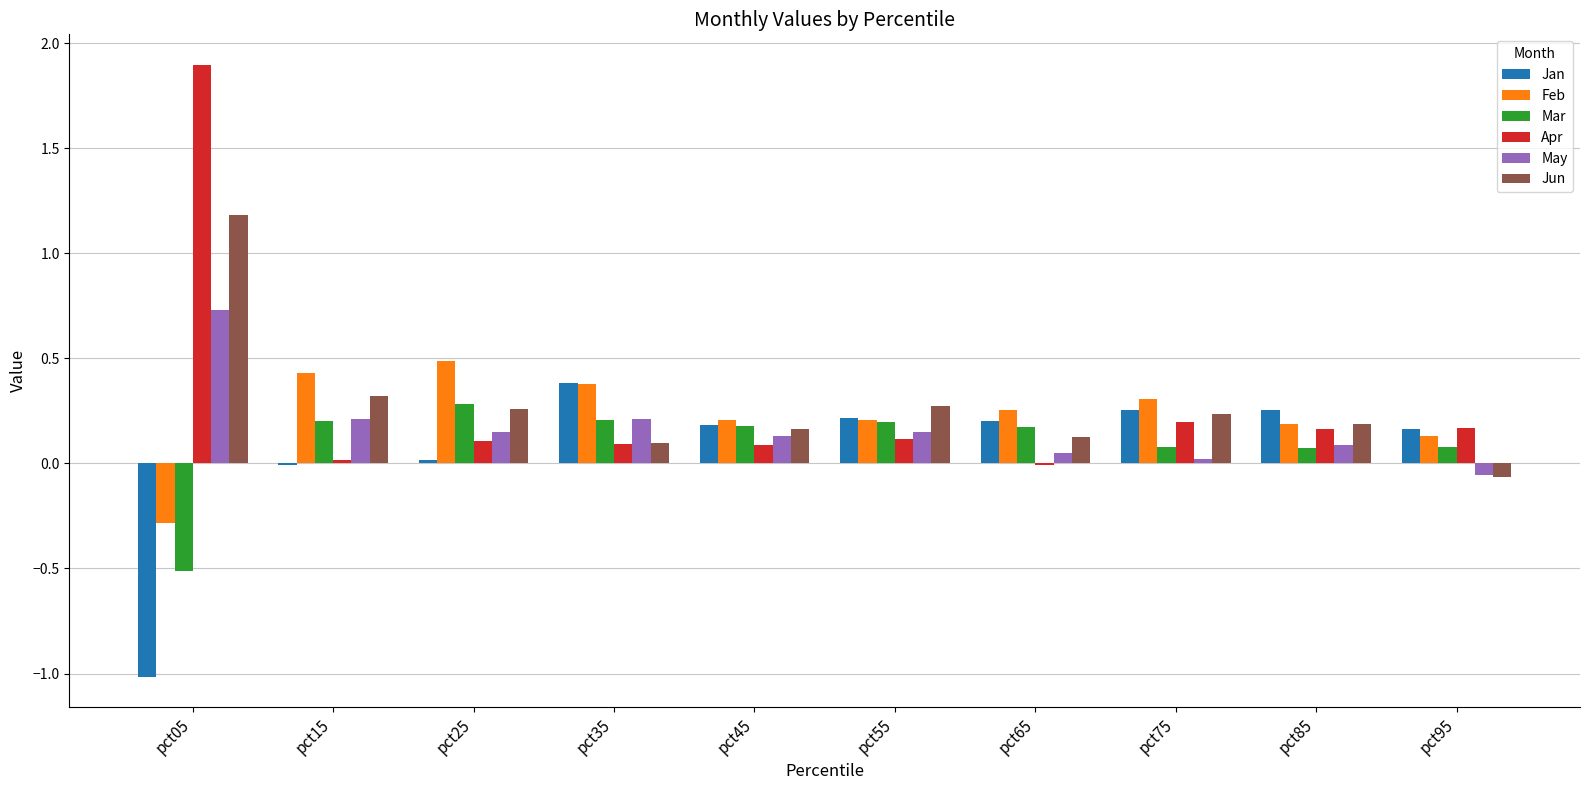

The value of Apr at pct35 is 0.1. True or false?

True